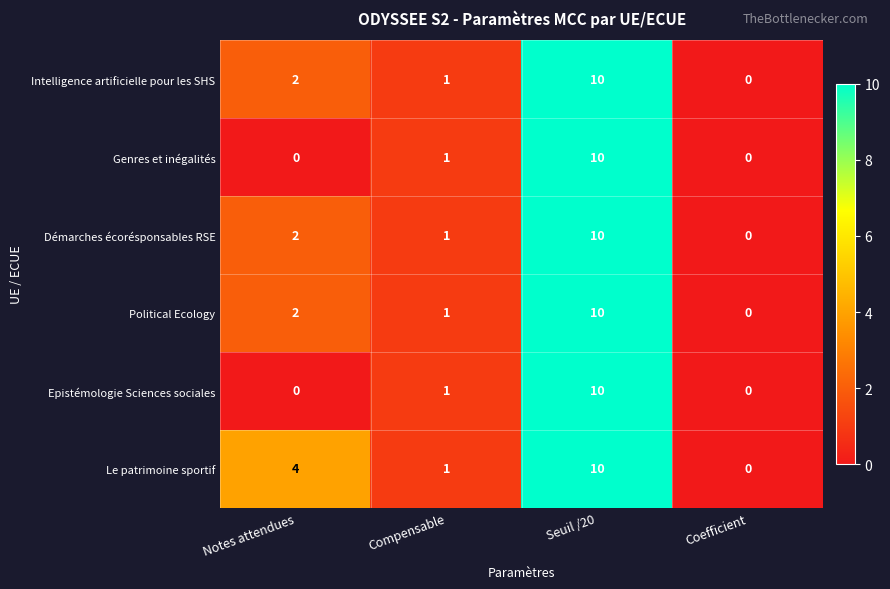

What is the total value across all series at Seuil /20?

60